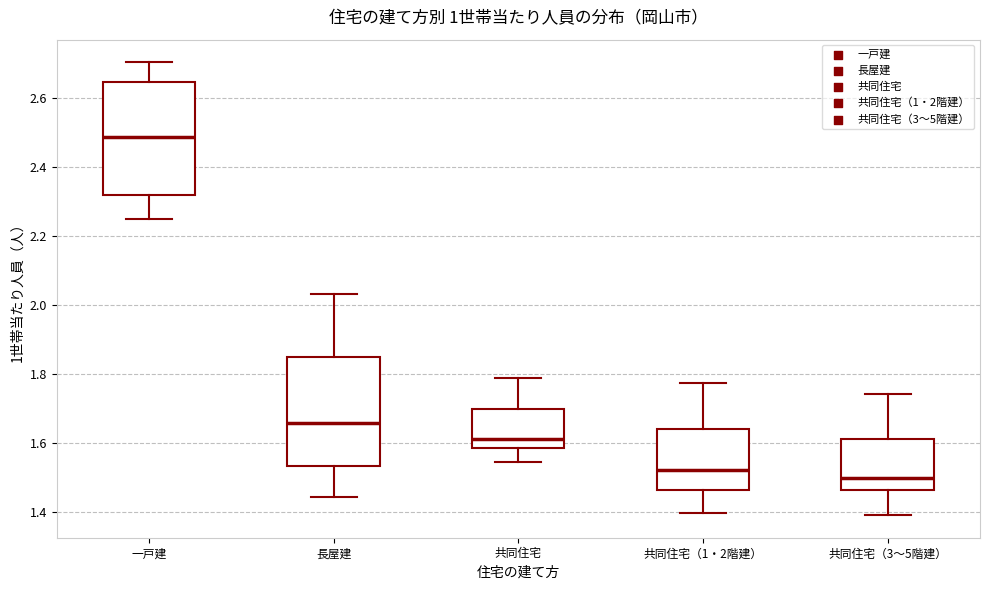

Where does the lower whisker of the box for 一戸建 end on the y-axis? The values are not printed on the chart, so give them approximately, as read against the axis.

2.26